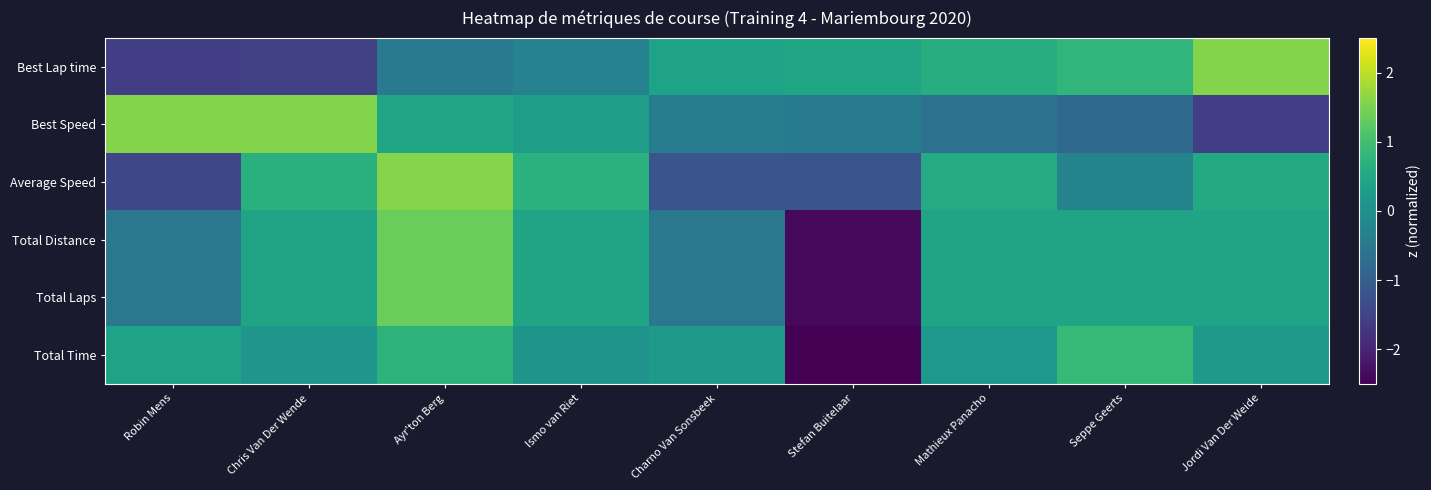

At how many categories does at least one series exceed -1?

9